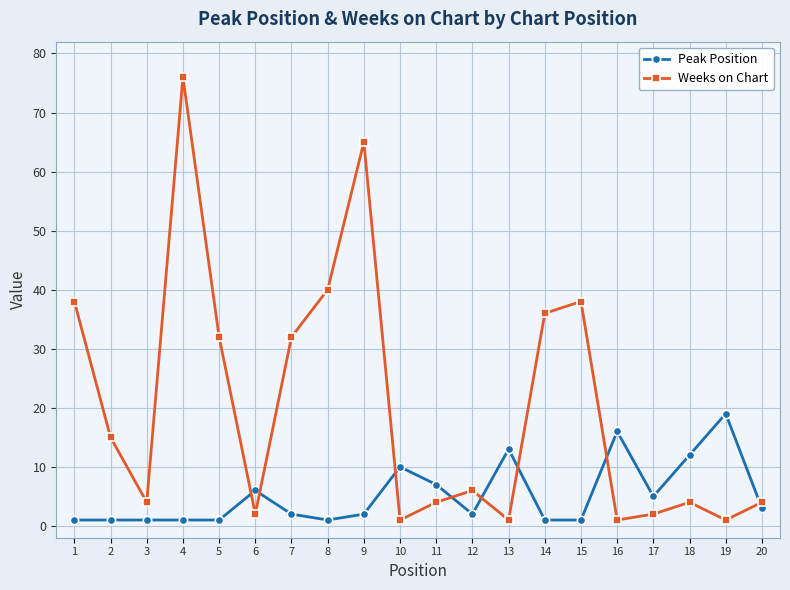

How many data points in Weeks on Chart are less than 6?

10